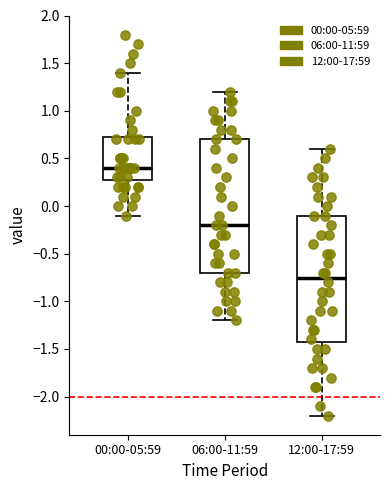

Which box is the tallest, from its lower edge to its upper edge?

06:00-11:59